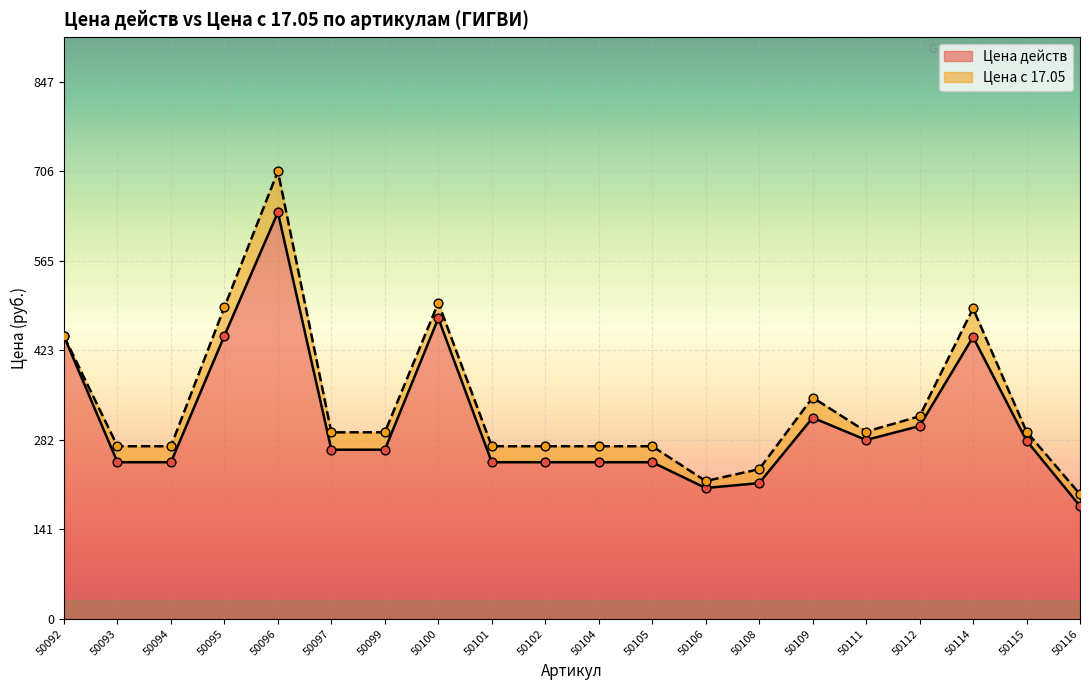

Which series has the largest total across all categories?

Цена с 17.05